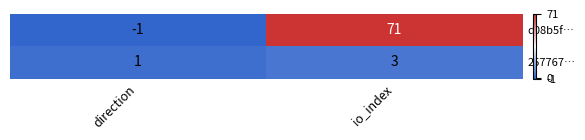

What is the minimum value shown in the chart?

-1